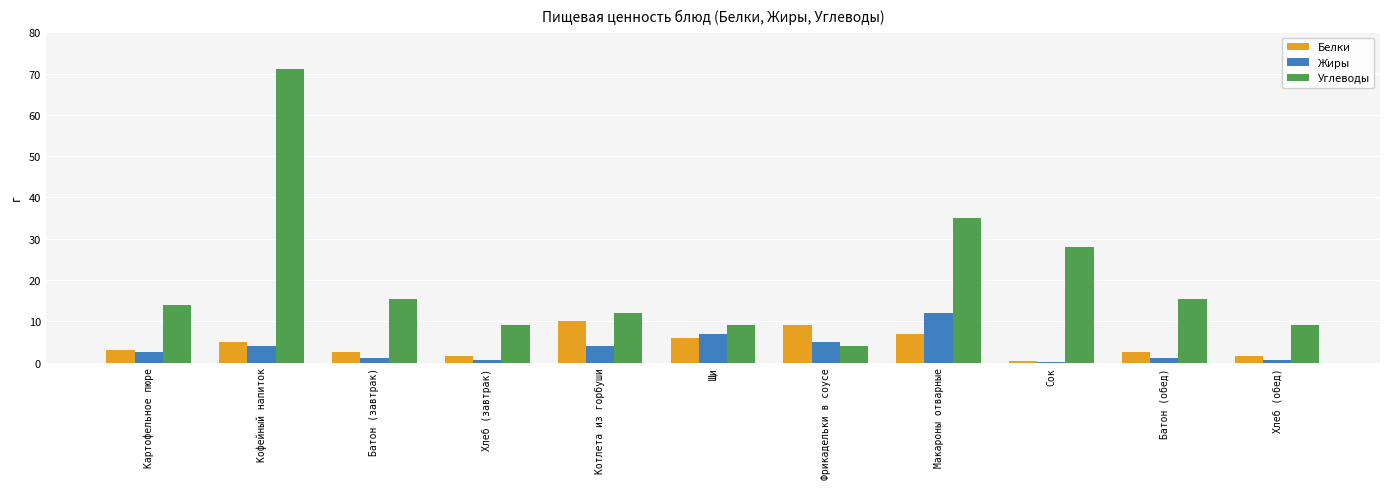

What is the highest value of the Белки series?

10.0